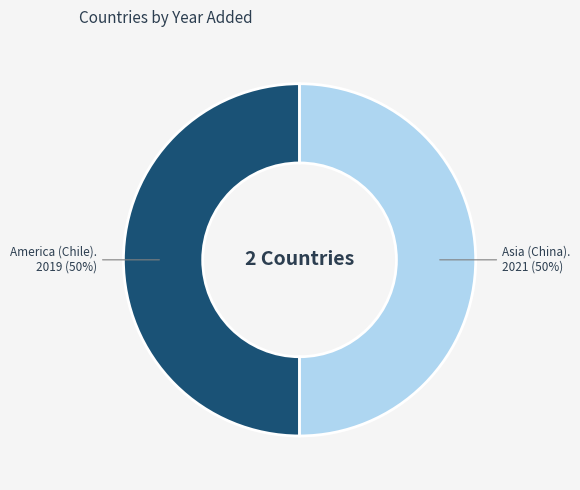

To the nearest percent, what is the average slice percentage?

50%